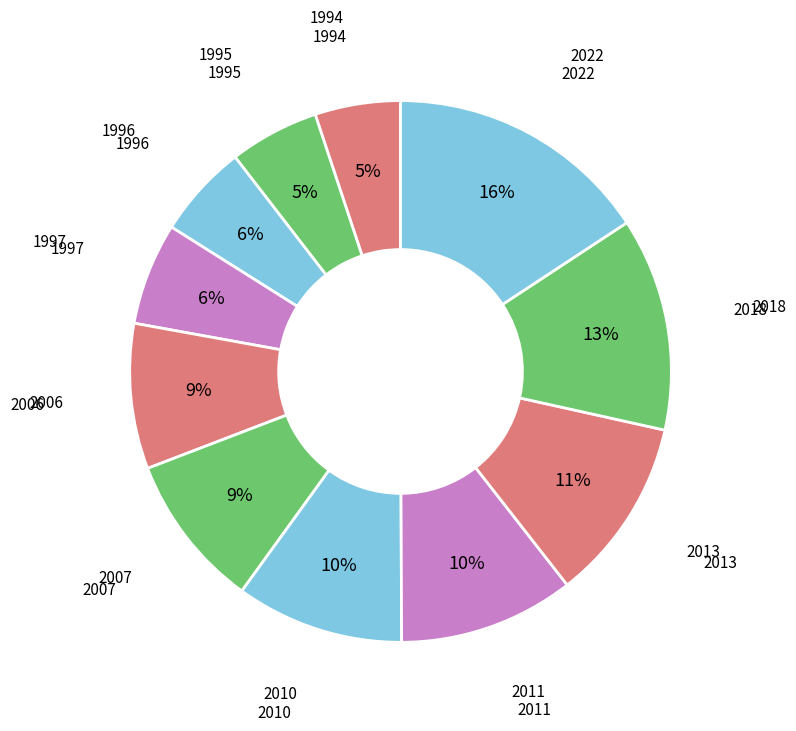

How many segments does this pie chart have?

11